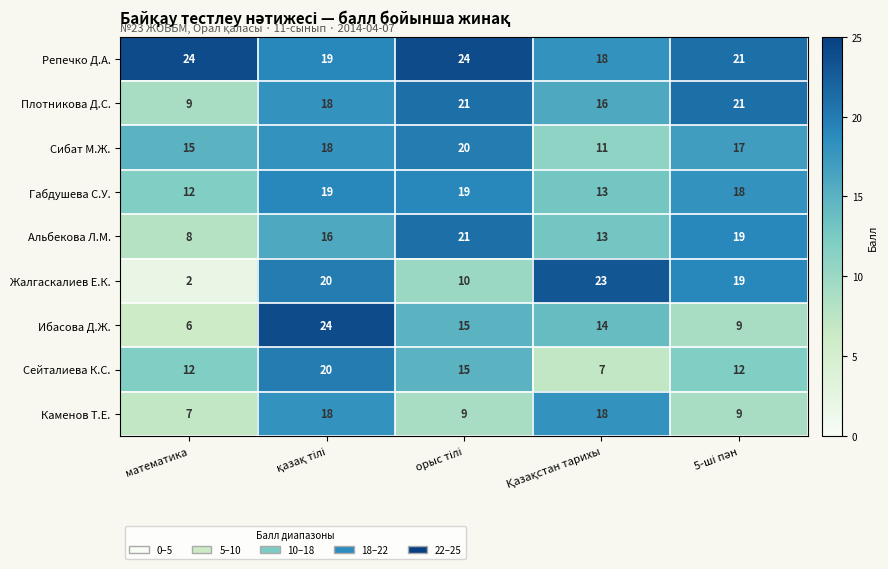

What is the approximate value of Сейталиева К.С. at математика, to the nearest 10?

10